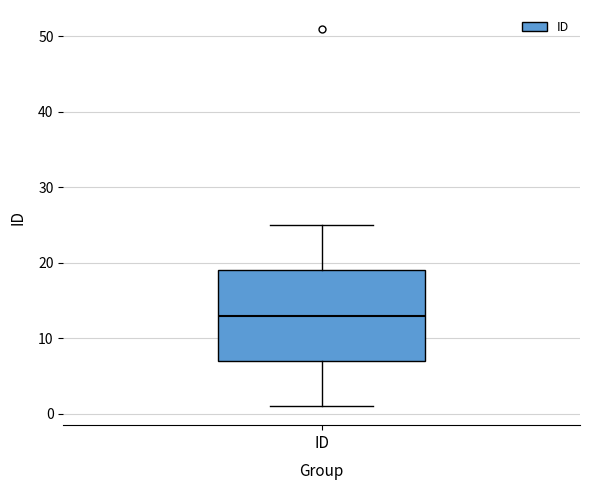

Where is the upper edge of the box for ID on the y-axis? The values are not printed on the chart, so give them approximately, as read against the axis.

19